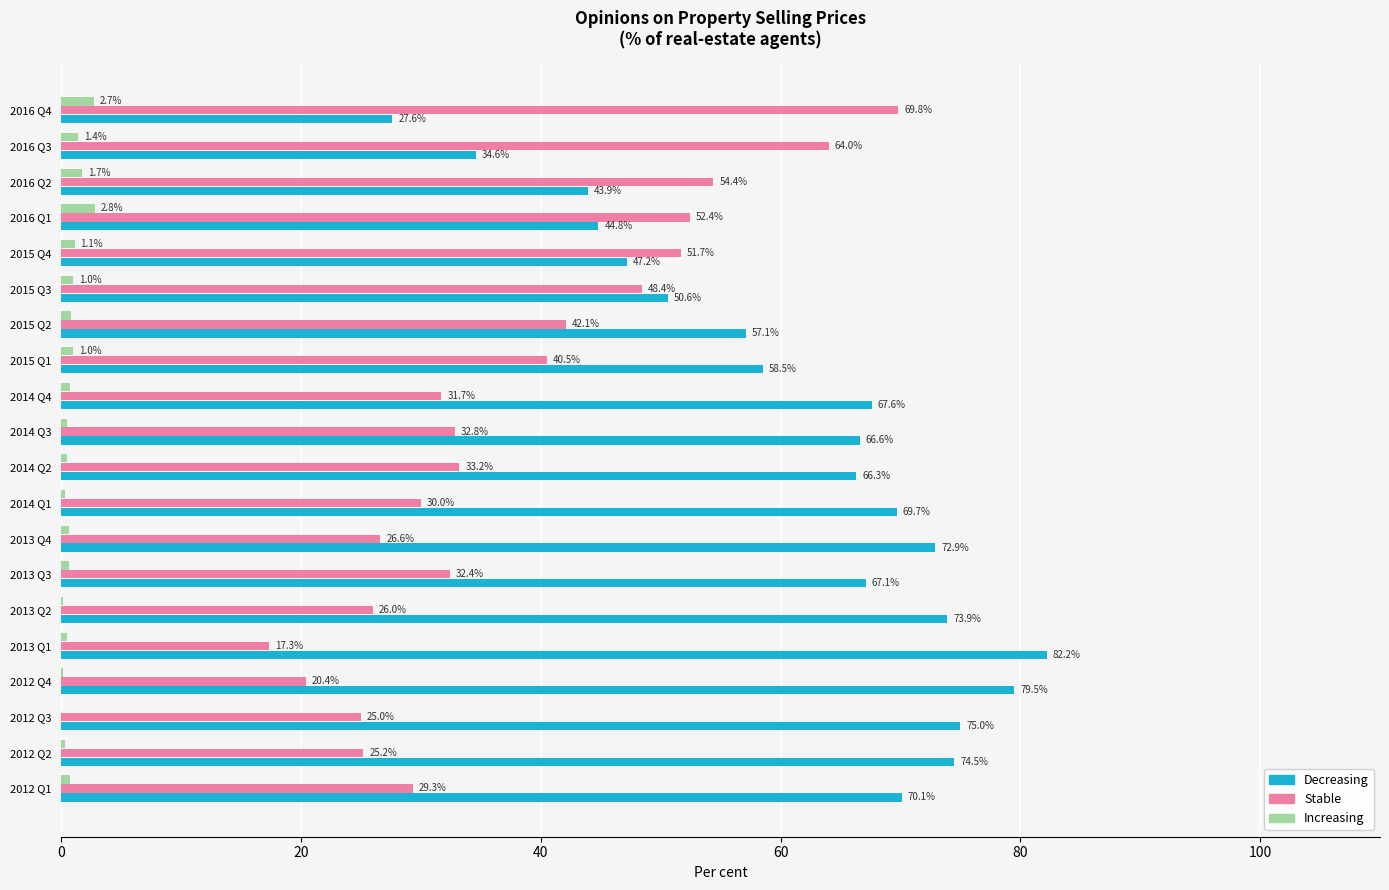

Which series has the largest total across all categories?

Decreasing